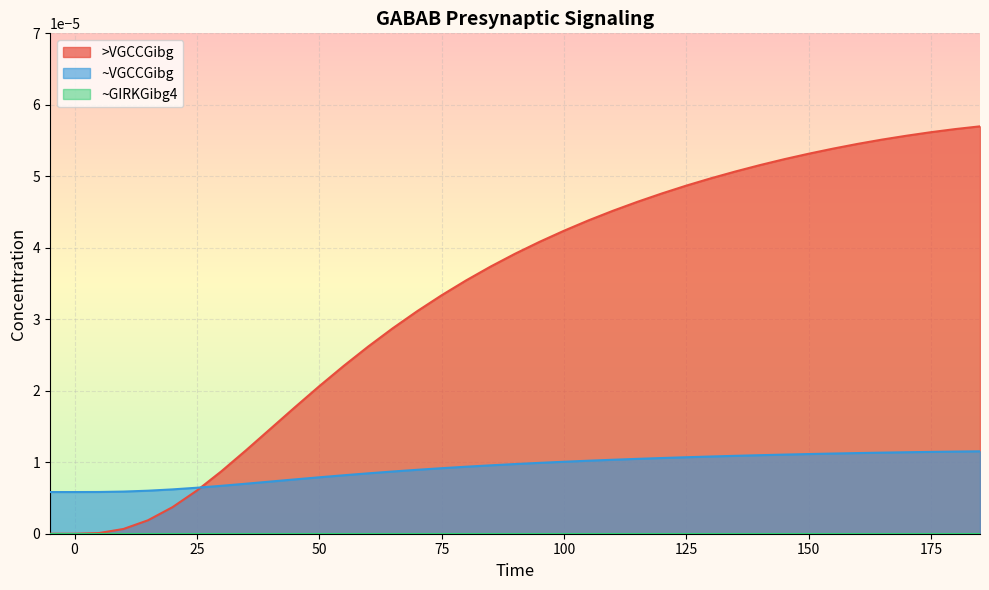

True or false: ~VGCCGibg has more than 2 points higher than both neighbors.

False